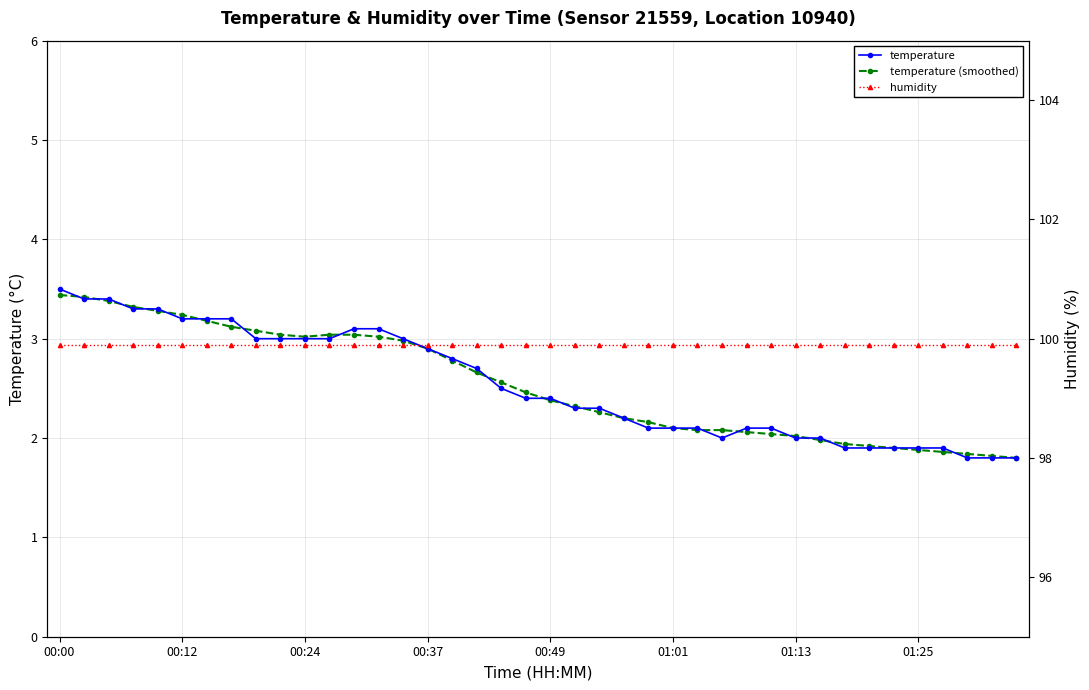

Reading left to right, list all the values displayed in this chart.

temperature: 3.5	3.4	3.4	3.3	3.3	3.2	3.2	3.2	3.0	3.0	3.0	3.0	3.1	3.1	3.0	2.9	2.8	2.7	2.5	2.4	2.4	2.3	2.3	2.2	2.1	2.1	2.1	2.0	2.1	2.1	2.0	2.0	1.9	1.9	1.9	1.9	1.9	1.8	1.8	1.8
temperature (smoothed): 3.4	3.4	3.4	3.3	3.3	3.2	3.2	3.1	3.1	3.0	3.0	3.0	3.0	3.0	3.0	2.9	2.8	2.7	2.6	2.5	2.4	2.3	2.3	2.2	2.2	2.1	2.1	2.1	2.1	2.0	2.0	2.0	1.9	1.9	1.9	1.9	1.9	1.8	1.8	1.8
humidity: 99.9	99.9	99.9	99.9	99.9	99.9	99.9	99.9	99.9	99.9	99.9	99.9	99.9	99.9	99.9	99.9	99.9	99.9	99.9	99.9	99.9	99.9	99.9	99.9	99.9	99.9	99.9	99.9	99.9	99.9	99.9	99.9	99.9	99.9	99.9	99.9	99.9	99.9	99.9	99.9